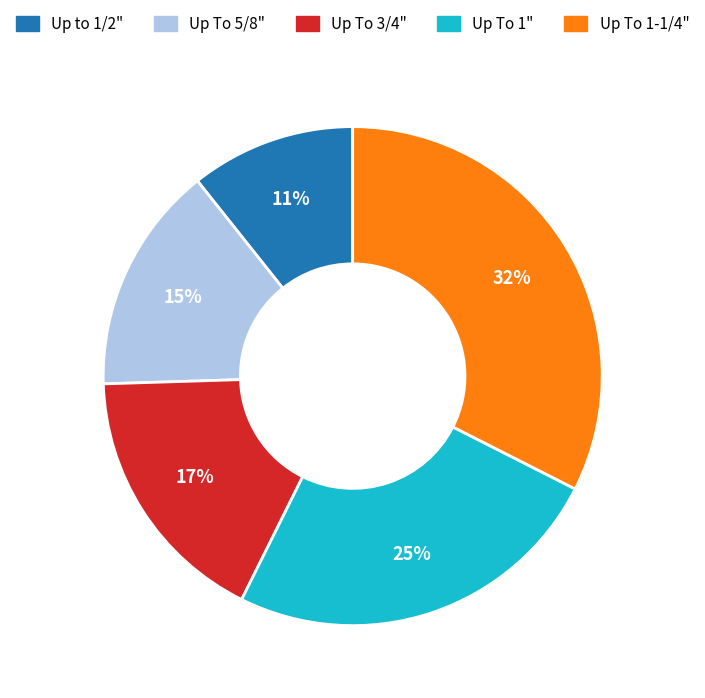

What percentage is the Up To 1-1/4" slice, to the nearest percent?

32%